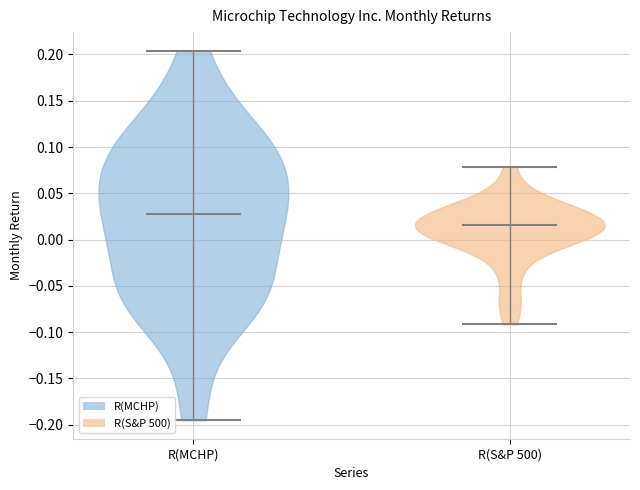

Reading left to right, read every violin against the y-axis: where its median line is, and the lowest and highest points it reaches. The values are not printed on the chart, so give them approximately, as read against the axis.

R(MCHP): median line 0.025, lowest point -0.195, highest point 0.205
R(S&P 500): median line 0.015, lowest point -0.090, highest point 0.080